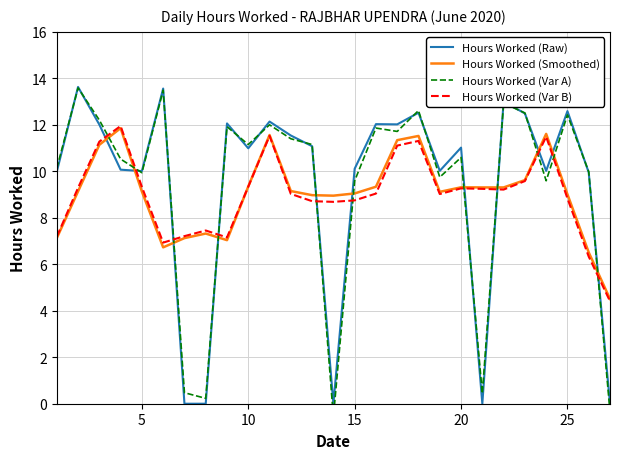

After their last crossing, which series has the higher values: Hours Worked (Raw) or Hours Worked (Var B)?

Hours Worked (Var B)